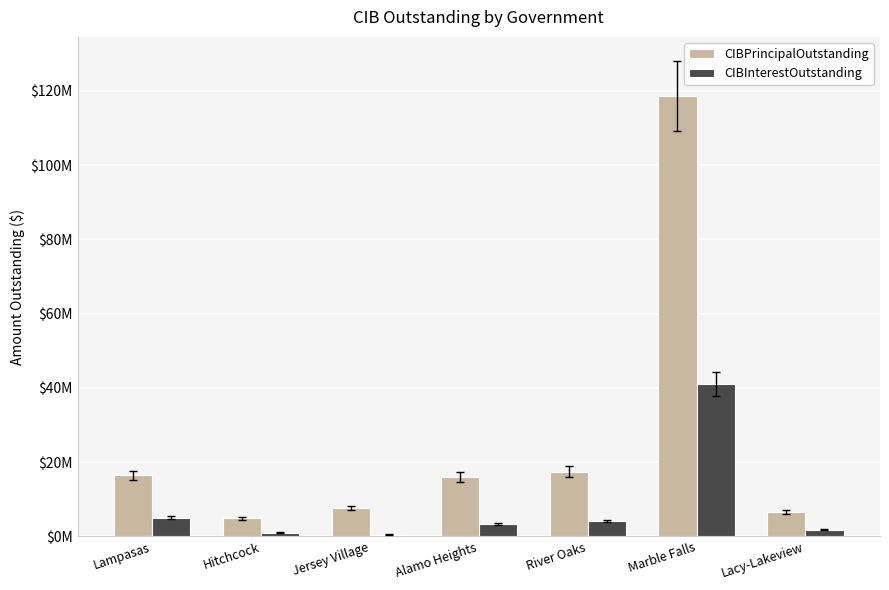

What value does the CIBPrincipalOutstanding series have at Jersey Village?

7640000.0